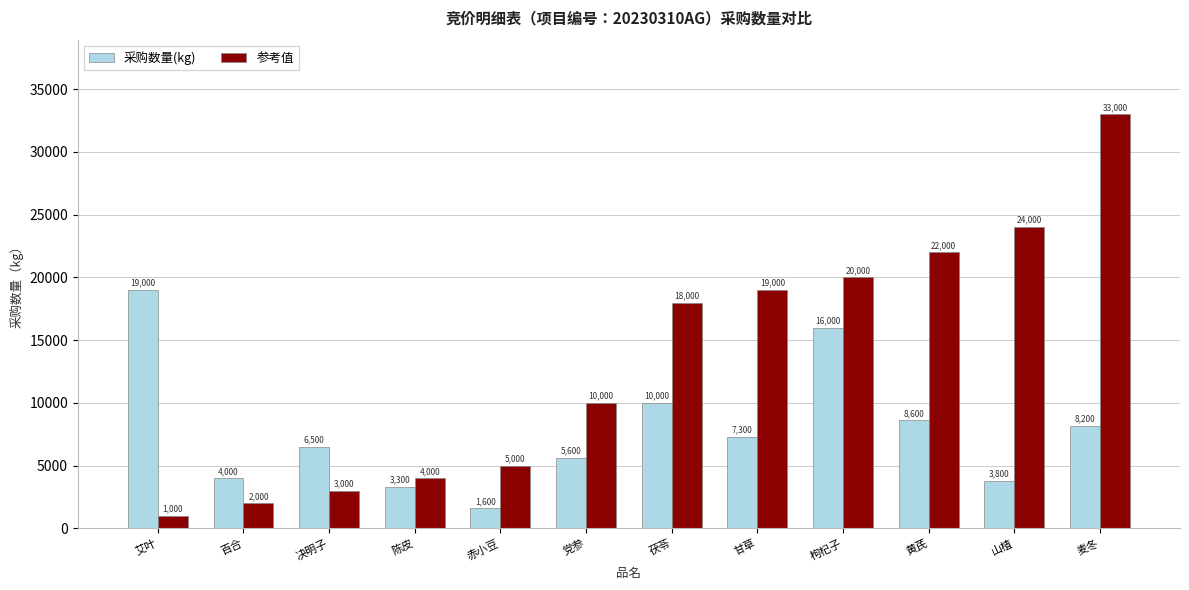

List the series in order of their peak value, highest first.

参考值, 采购数量(kg)